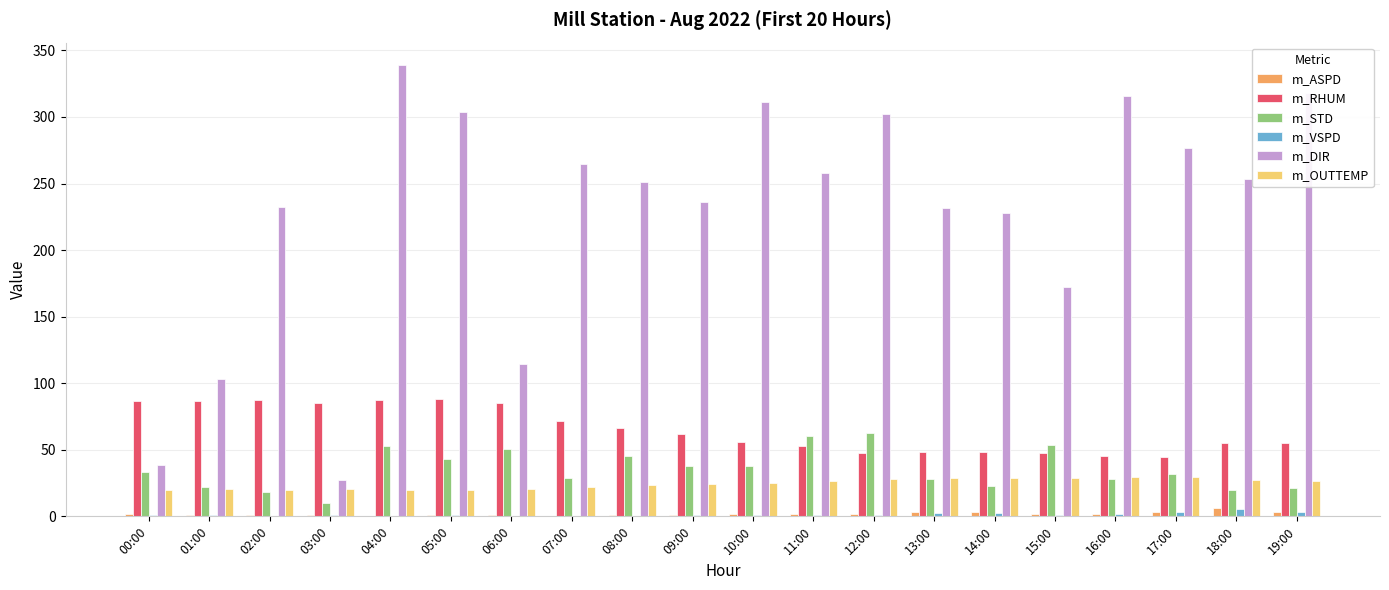

Read the m_STD value at 08:00.

45.3